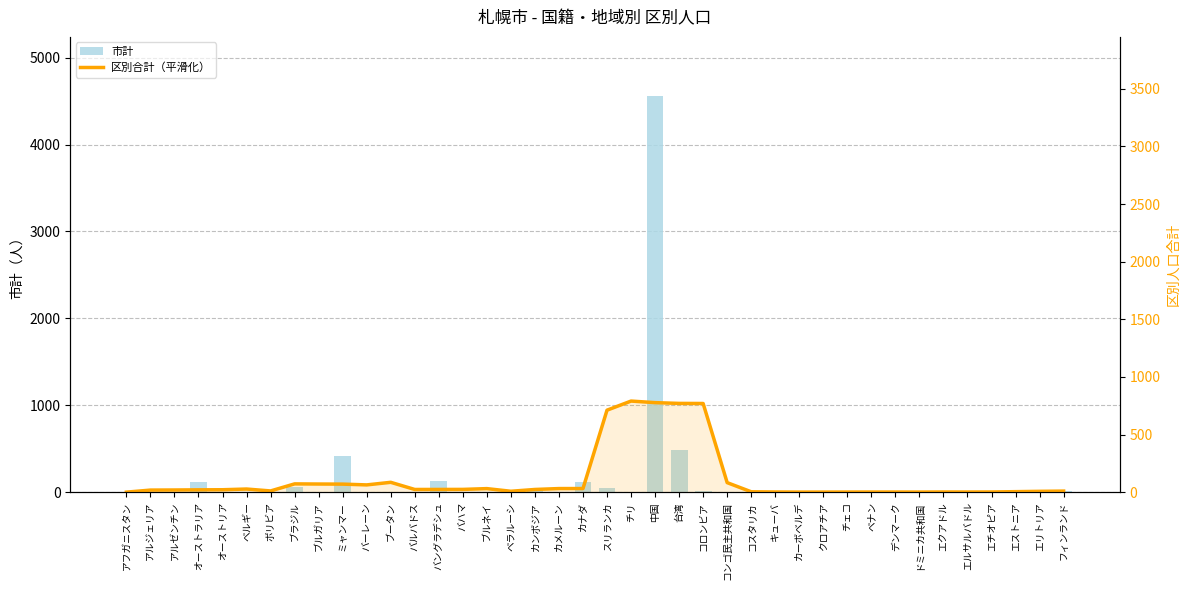

How many categories are shown in the chart?

40